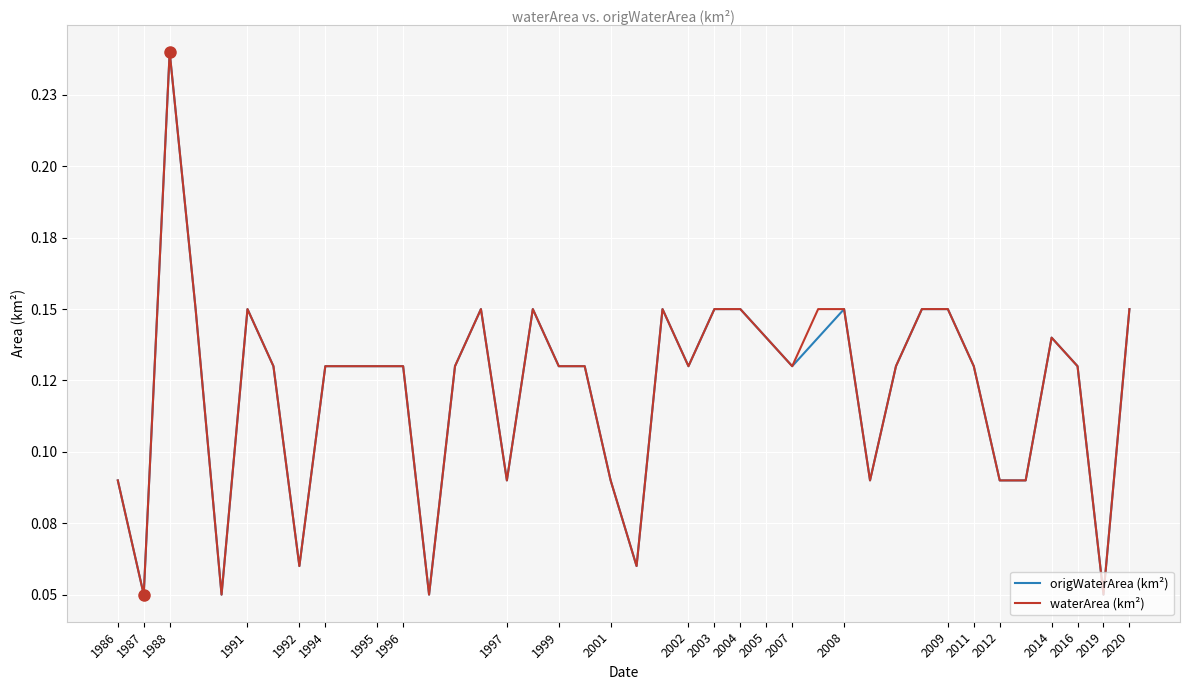

Rank the series by their maximum value, from highest to lowest.

origWaterArea (km²), waterArea (km²)